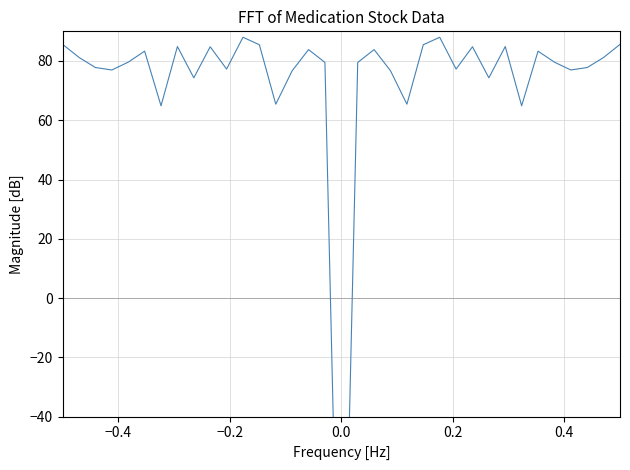

What is the greatest value displayed?

88.0